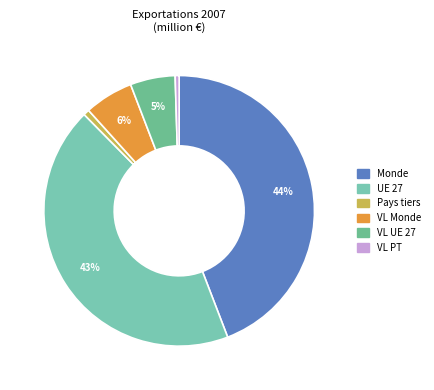

How many segments does this pie chart have?

6